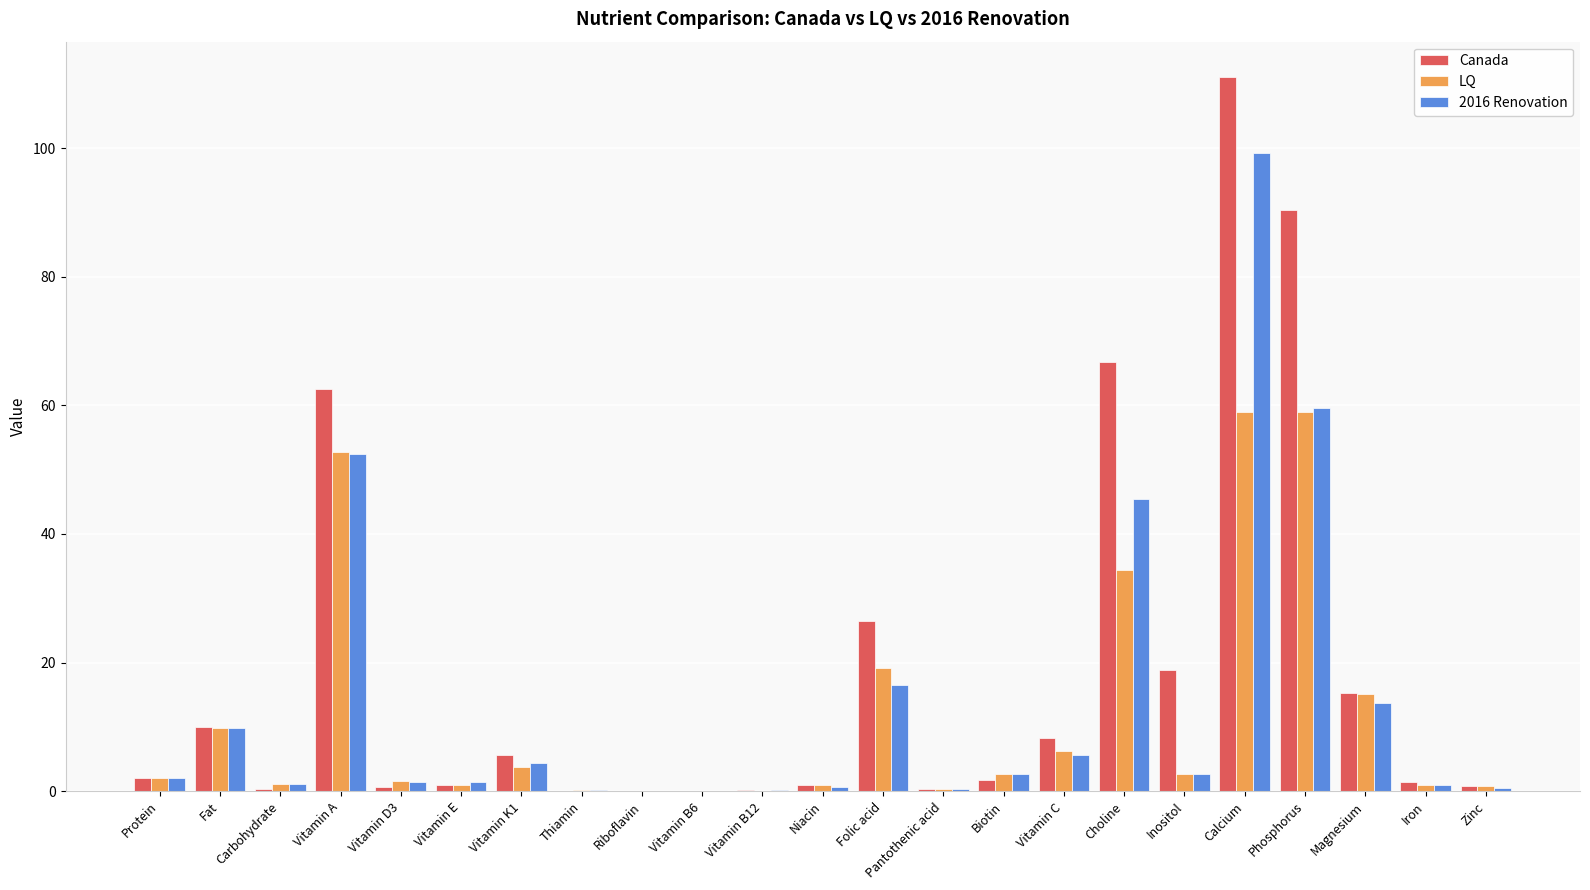

At which category is the sum across all series the highest?

Calcium